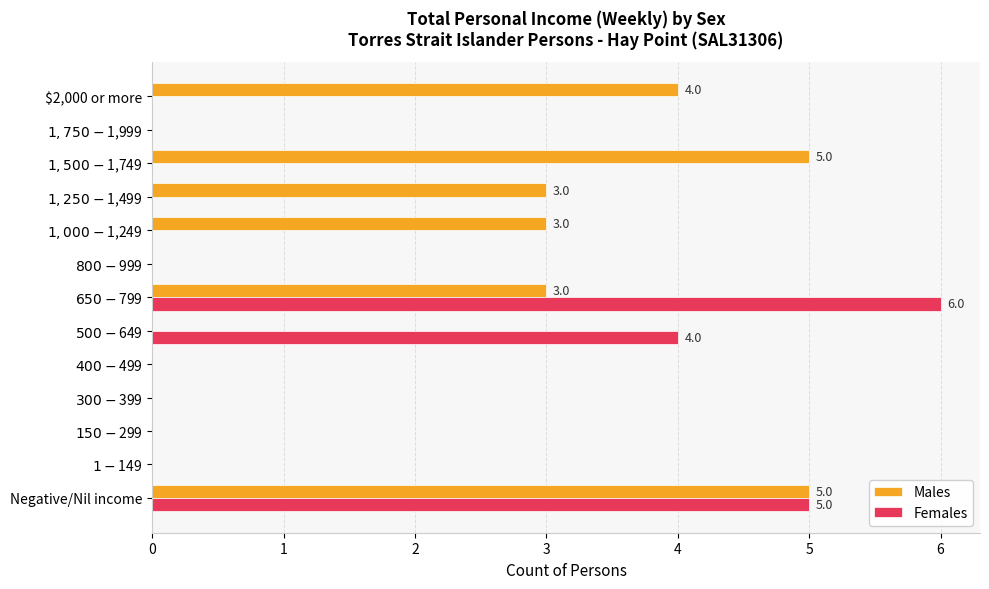

Which series has the largest range (max minus min)?

Females